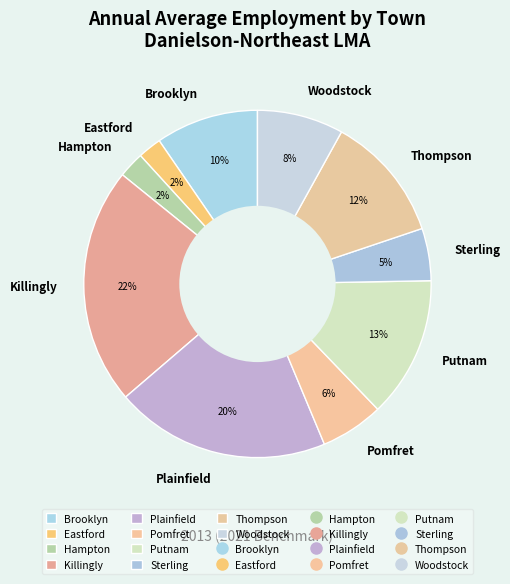

True or false: Brooklyn accounts for 10% of the total.

True